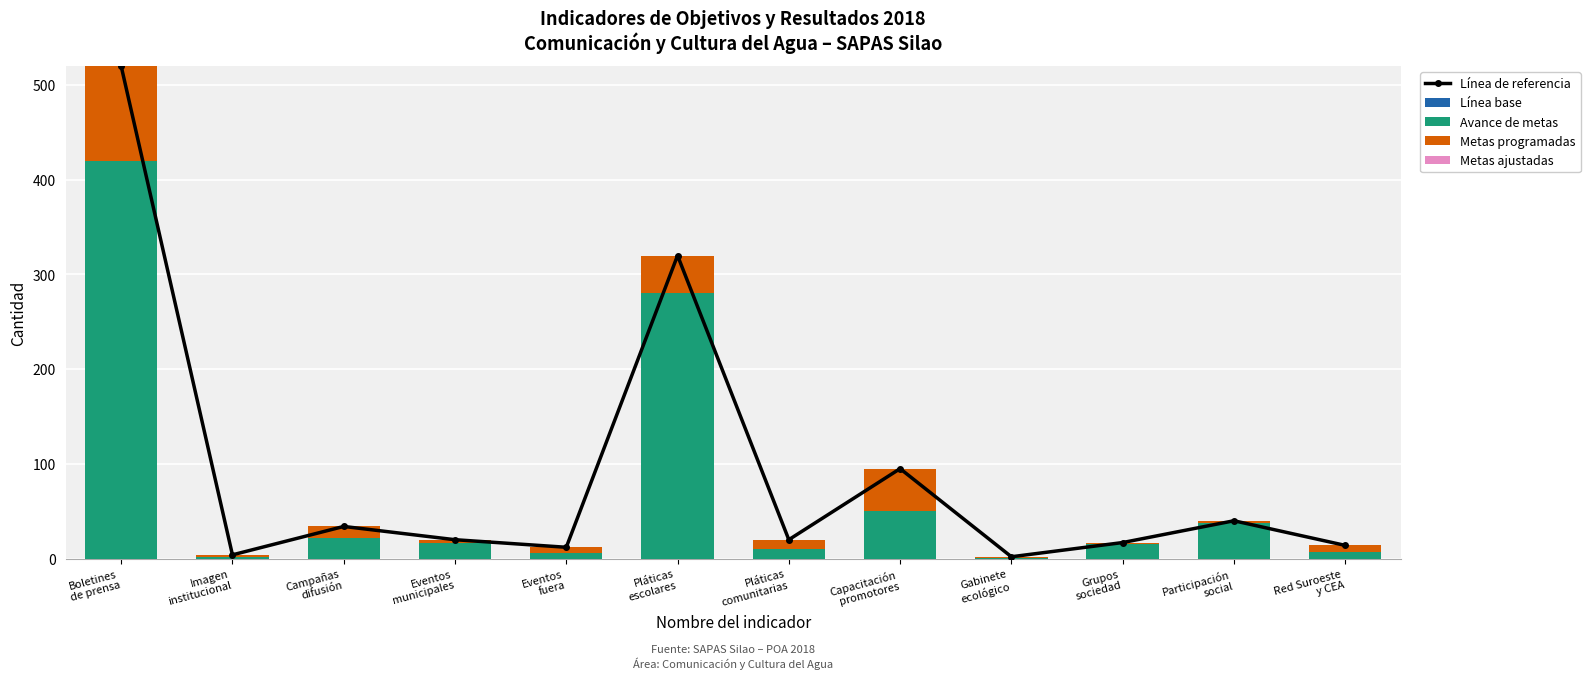

What position from the left is Eventos
municipales?

4